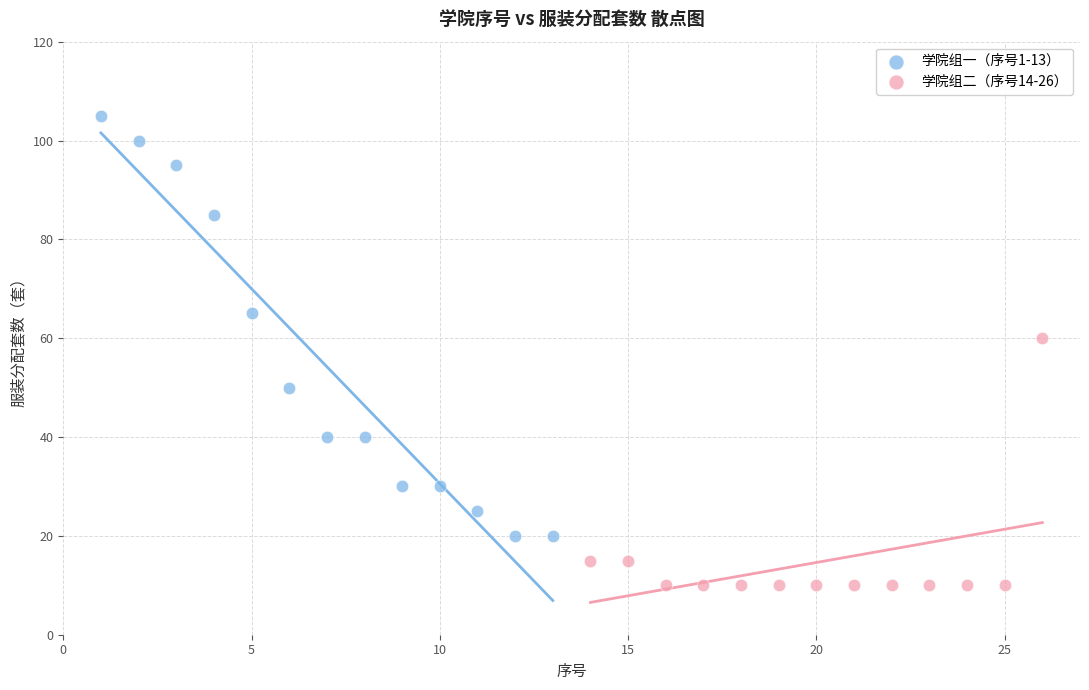

Which series has the largest Y range (max minus min)?

学院组一（序号1-13）